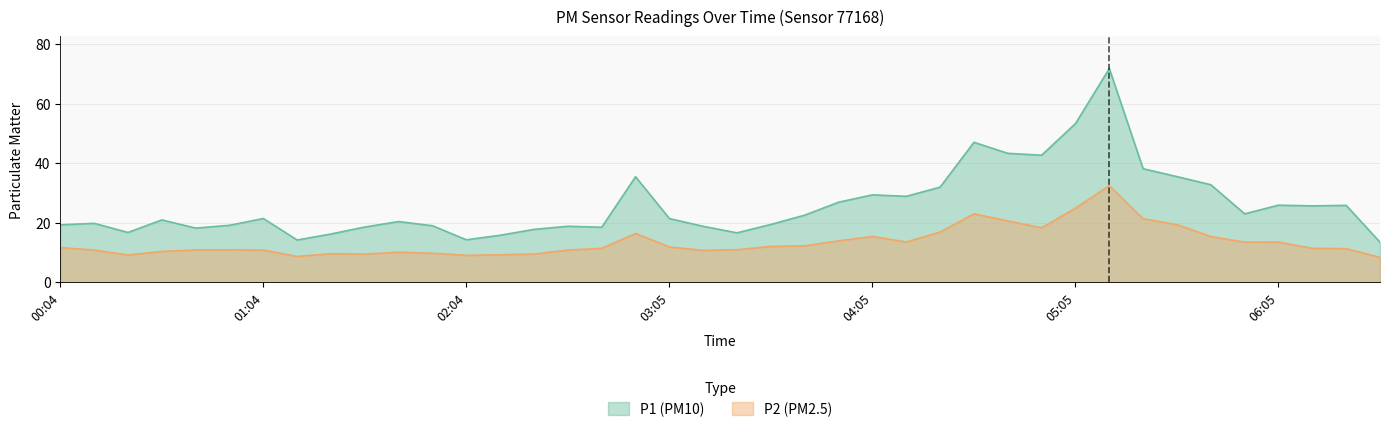

Reading left to right, extract all data points from this chart.

P1: 00:04=19.3	00:14=19.8	00:24=16.8	00:34=21.0	00:44=18.2	00:54=19.2	01:04=21.4	01:14=14.2	01:24=16.2	01:34=18.6	01:44=20.4	01:54=19.0	02:04=14.3	02:14=15.8	02:24=17.8	02:34=18.9	02:44=18.5	02:55=35.5	03:05=21.4	03:15=18.8	03:25=16.6	03:35=19.5	03:45=22.6	03:55=26.9	04:05=29.4	04:15=28.9	04:25=32.0	04:35=47.0	04:45=43.4	04:55=42.7	05:05=53.3	05:15=71.8	05:25=38.2	05:35=35.5	05:45=32.8	05:55=23.0	06:05=25.9	06:16=25.7	06:26=25.9	06:36=13.5
P2: 00:04=11.7	00:14=10.8	00:24=9.2	00:34=10.4	00:44=10.9	00:54=10.9	01:04=10.8	01:14=8.7	01:24=9.6	01:34=9.5	01:44=10.1	01:54=9.8	02:04=9.1	02:14=9.3	02:24=9.5	02:34=10.8	02:44=11.4	02:55=16.4	03:05=11.9	03:15=10.8	03:25=11.0	03:35=12.1	03:45=12.3	03:55=13.9	04:05=15.4	04:15=13.6	04:25=16.9	04:35=23.0	04:45=20.6	04:55=18.3	05:05=24.9	05:15=32.5	05:25=21.4	05:35=19.4	05:45=15.4	05:55=13.5	06:05=13.5	06:16=11.4	06:26=11.3	06:36=8.4